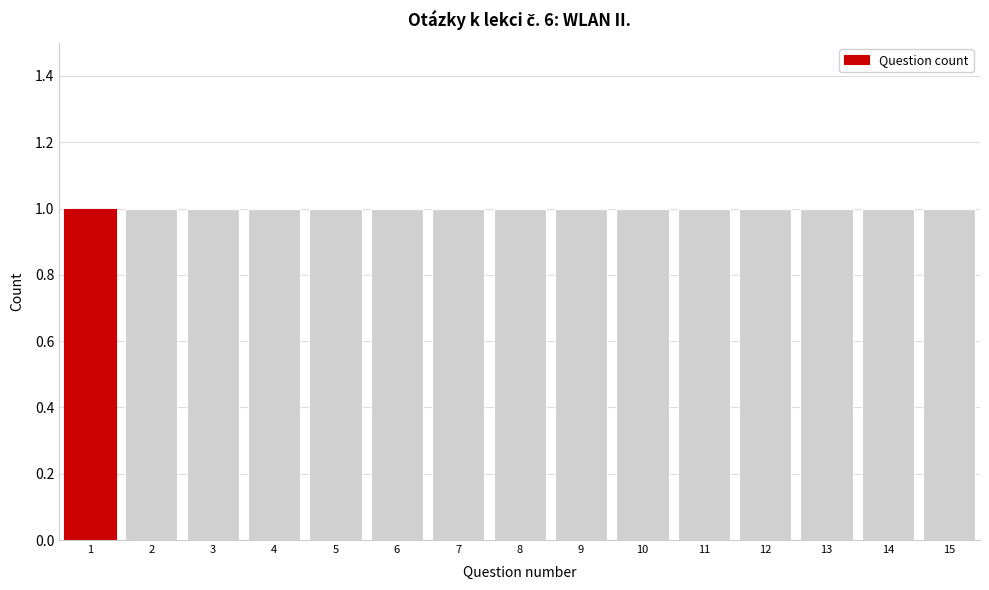

How tall is the bar that spans 5.5 to 6.5 on the x-axis? The values are not printed on the chart, so give them approximately, as read against the axis.

1